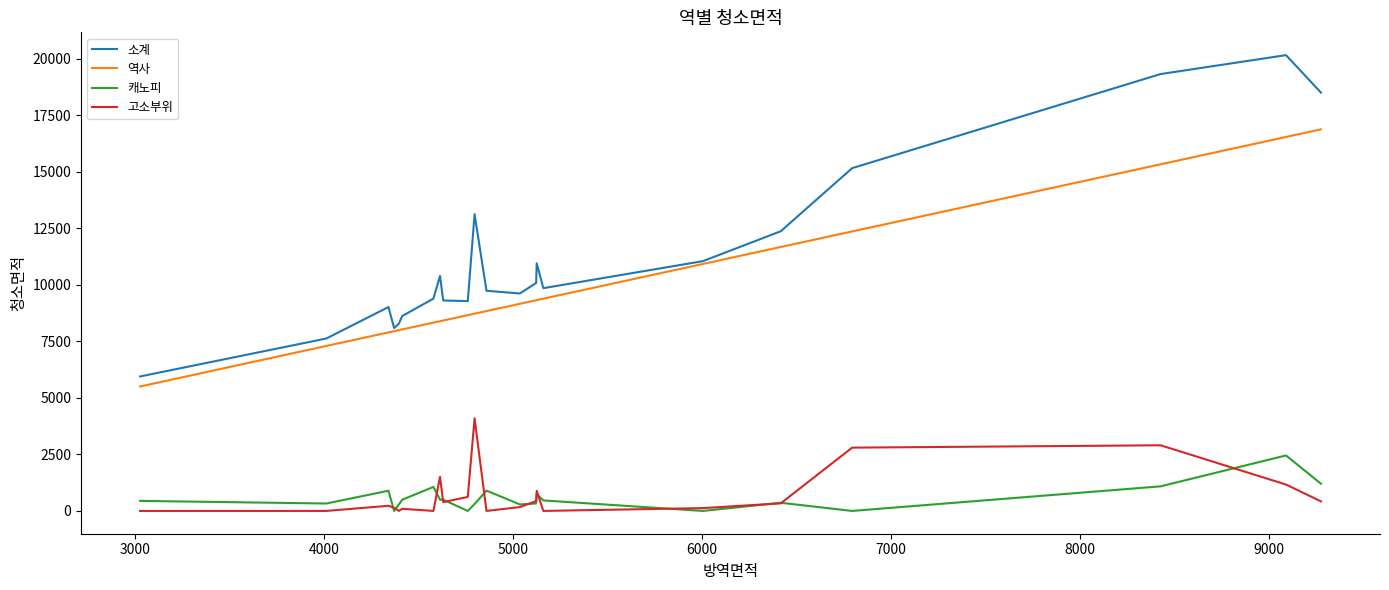

List the series in order of their peak value, lowest first.

캐노피, 고소부위, 역사, 소계